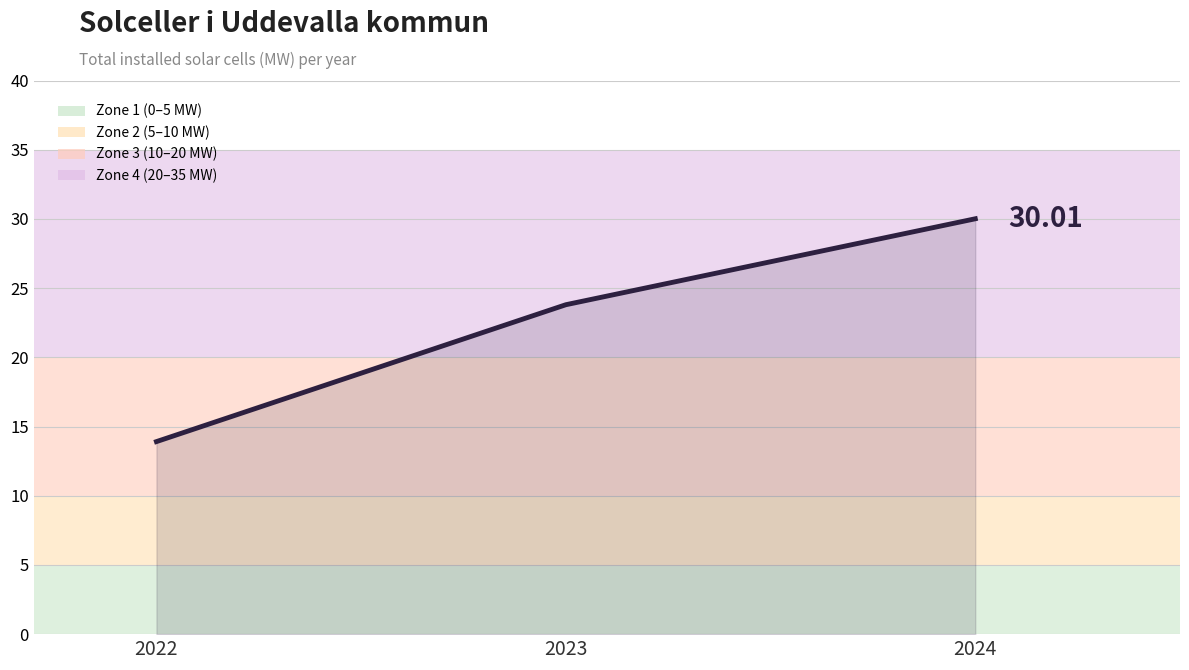

What is the change in value from 2022 to 2024?

+16.1